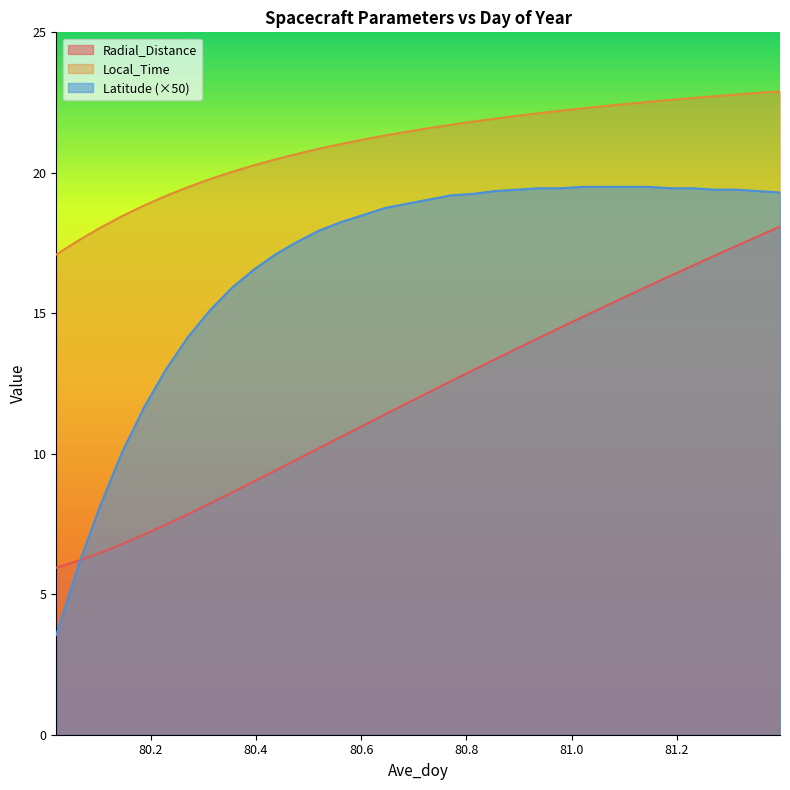

Reading right to left, what are all the values shown in this chart?

Radial_Distance: 81.3958=18.1	81.3542=17.7	81.3125=17.4	81.2708=17.0	81.2292=16.7	81.1875=16.3	81.1458=16.0	81.1042=15.6	81.0625=15.2	81.0208=14.9	80.9792=14.5	80.9375=14.1	80.8958=13.7	80.8542=13.4	80.8125=13.0	80.7708=12.6	80.7292=12.2	80.6875=11.8	80.6458=11.4	80.6042=11.0	80.5625=10.6	80.5208=10.2	80.4792=9.8	80.4375=9.4	80.3958=9.0	80.3542=8.6	80.3125=8.2	80.2708=7.8	80.2292=7.5	80.1875=7.1	80.1458=6.8	80.1042=6.5	80.0625=6.2	80.0208=5.9
Local_Time: 81.3958=22.9	81.3542=22.8	81.3125=22.8	81.2708=22.7	81.2292=22.7	81.1875=22.6	81.1458=22.5	81.1042=22.5	81.0625=22.4	81.0208=22.3	80.9792=22.2	80.9375=22.1	80.8958=22.0	80.8542=21.9	80.8125=21.8	80.7708=21.7	80.7292=21.6	80.6875=21.5	80.6458=21.3	80.6042=21.2	80.5625=21.0	80.5208=20.9	80.4792=20.7	80.4375=20.5	80.3958=20.3	80.3542=20.0	80.3125=19.8	80.2708=19.5	80.2292=19.2	80.1875=18.8	80.1458=18.5	80.1042=18.0	80.0625=17.6	80.0208=17.1
Latitude: 81.3958=19.3	81.3542=19.4	81.3125=19.4	81.2708=19.4	81.2292=19.4	81.1875=19.4	81.1458=19.5	81.1042=19.5	81.0625=19.5	81.0208=19.5	80.9792=19.4	80.9375=19.4	80.8958=19.4	80.8542=19.4	80.8125=19.2	80.7708=19.2	80.7292=19.1	80.6875=18.9	80.6458=18.8	80.6042=18.5	80.5625=18.2	80.5208=17.9	80.4792=17.5	80.4375=17.1	80.3958=16.6	80.3542=15.9	80.3125=15.1	80.2708=14.1	80.2292=13.0	80.1875=11.7	80.1458=10.1	80.1042=8.2	80.0625=6.0	80.0208=3.5